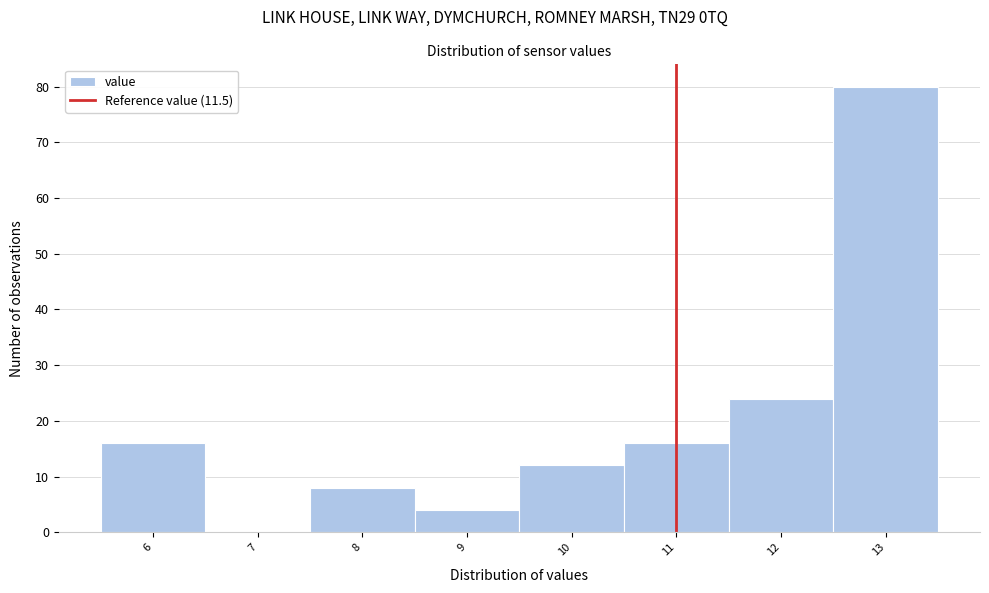

Reading left to right, list all the values displayed in this chart.

6=16	7=0	8=8	9=4	10=12	11=16	12=24	13=80